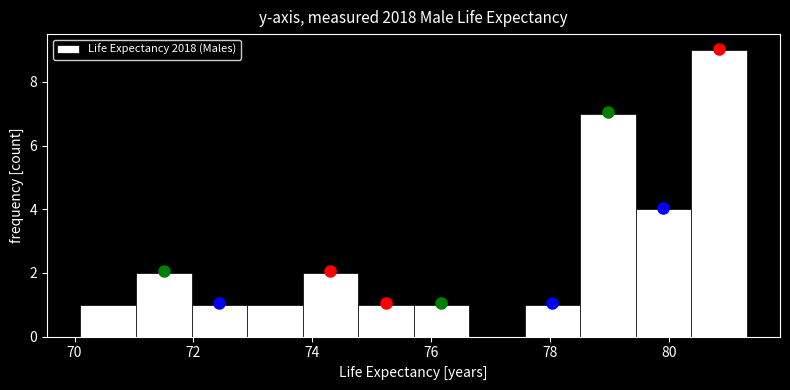

Reading left to right, transcribe this chart: for each bar, give the range it covers on the x-axis and its height. Neither the bar edges nor the heights are printed on the chart, so give them approximately, as read against the axes.

70.2 to 71.0: 1
71.0 to 72.0: 2
72.0 to 73.0: 1
73.0 to 73.8: 1
73.8 to 74.8: 2
74.8 to 75.8: 1
75.8 to 76.6: 1
76.6 to 77.6: 0
77.6 to 78.6: 1
78.6 to 79.4: 7
79.4 to 80.4: 4
80.4 to 81.4: 9